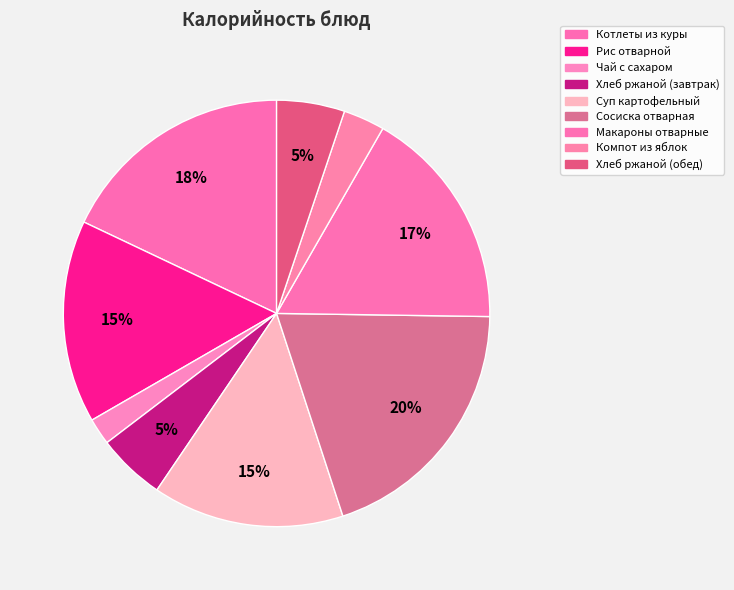

What percentage do Суп картофельный and Макароны отварные together represent?

31.4%